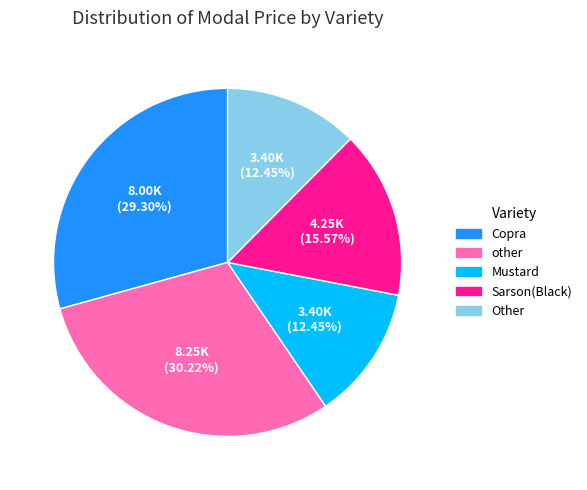

Is there any slice that represents more than half of the pie?

No